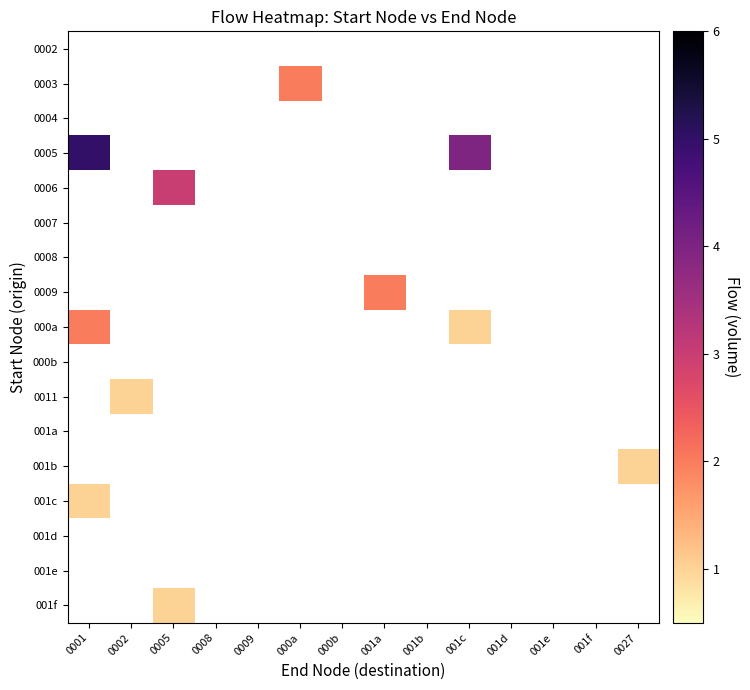

Which series has the largest range (max minus min)?

0005